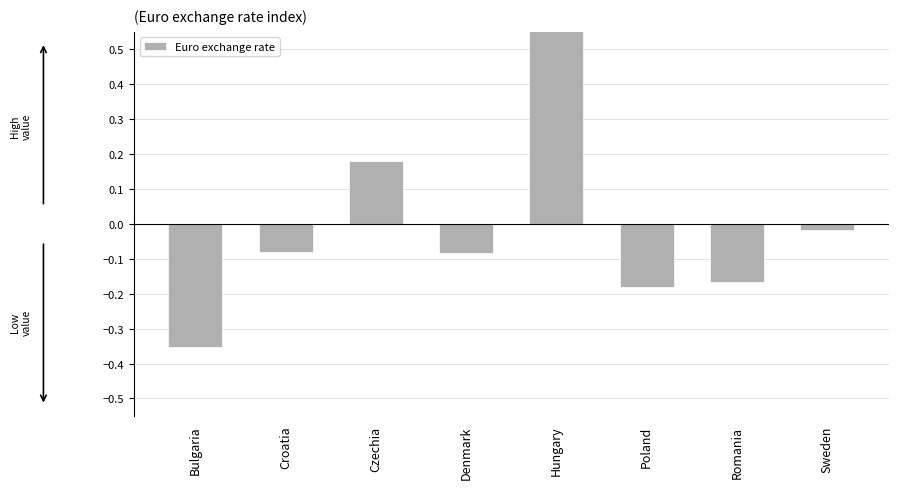

What is the difference between the second highest and minimum values?

0.5